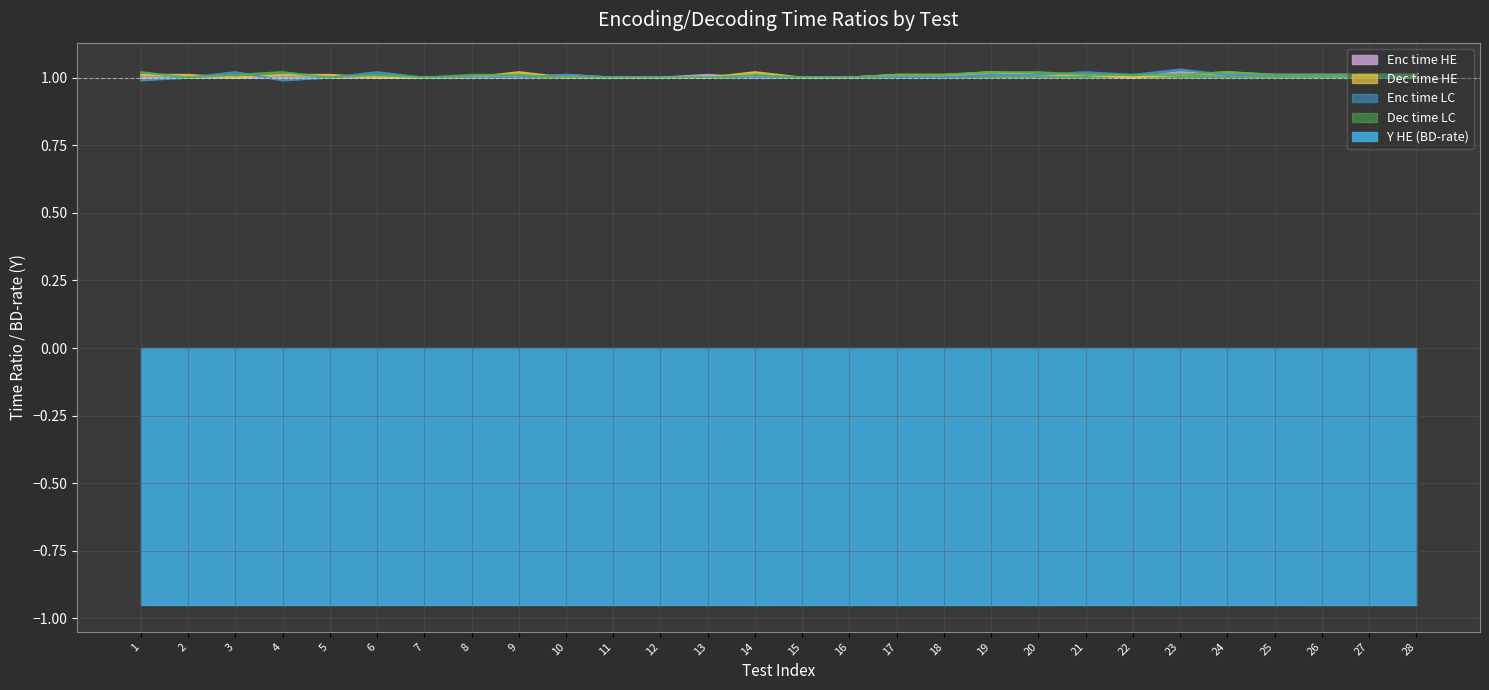

How many times do Dec time HE and Enc time HE cross each other?

3